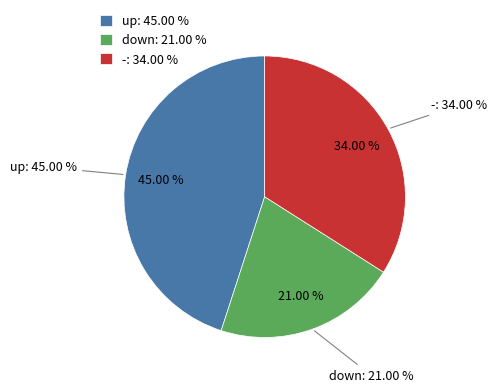

Rank the categories by value from highest to lowest.

up, -, down